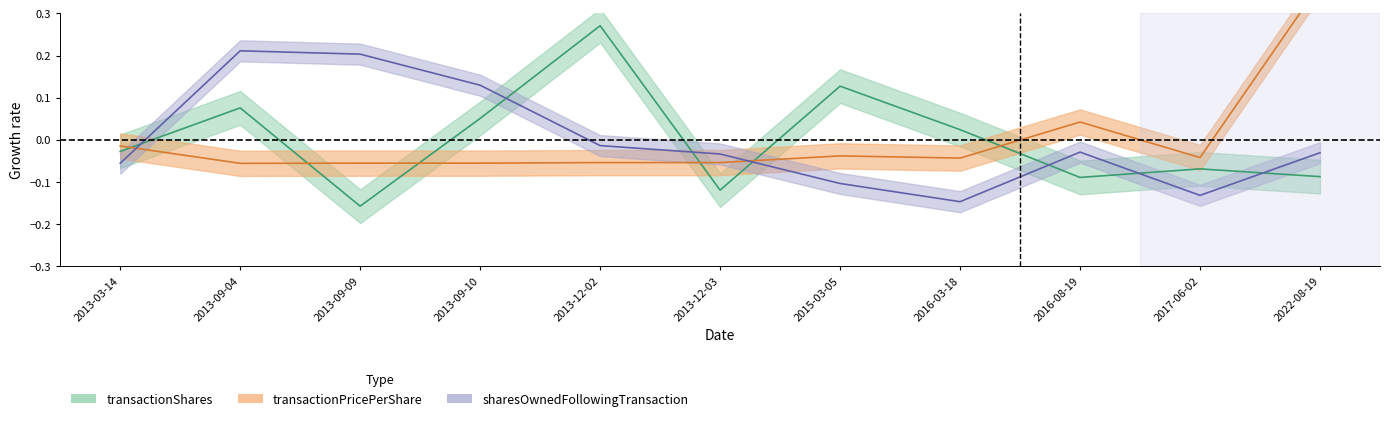

Which series changed the most between 2015-03-05 and 2017-06-02?

transactionShares